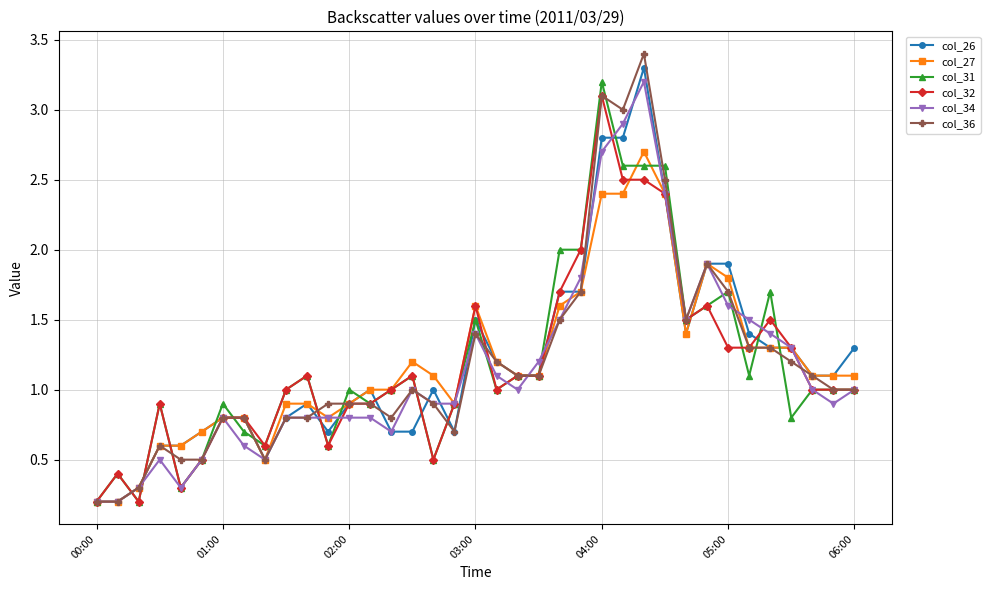

What is the value of the col_31 point at the 17th from the left?

0.5